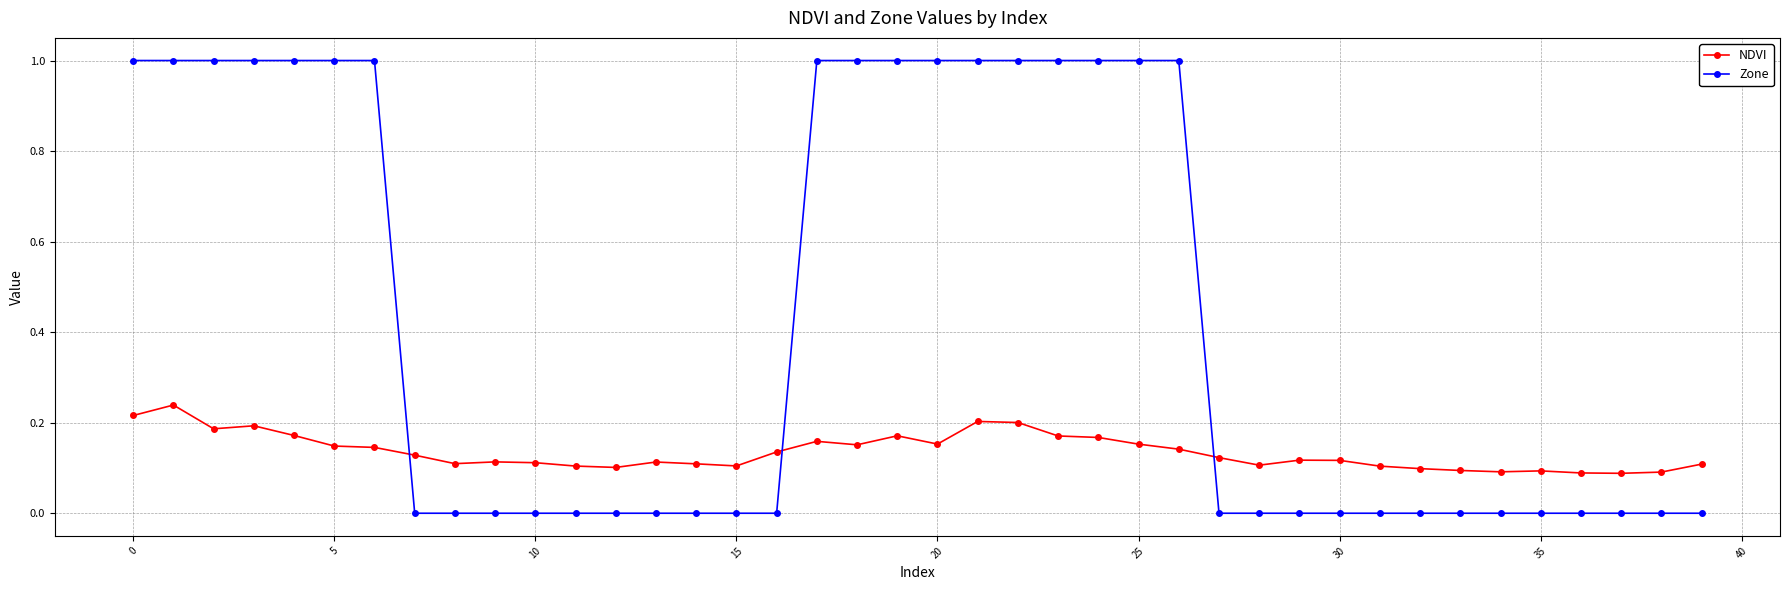

Which series has the largest range (max minus min)?

Zone